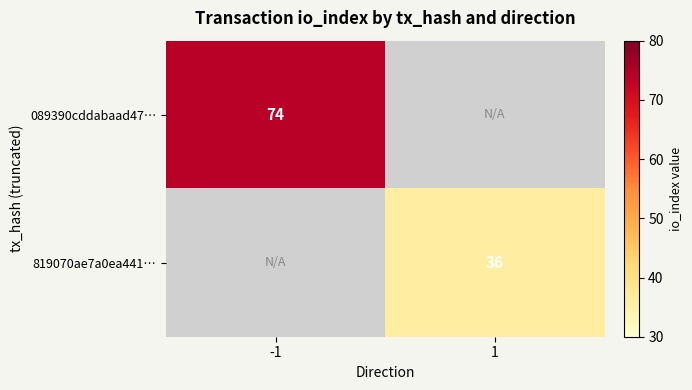

At how many categories does at least one series exceed 0?

2